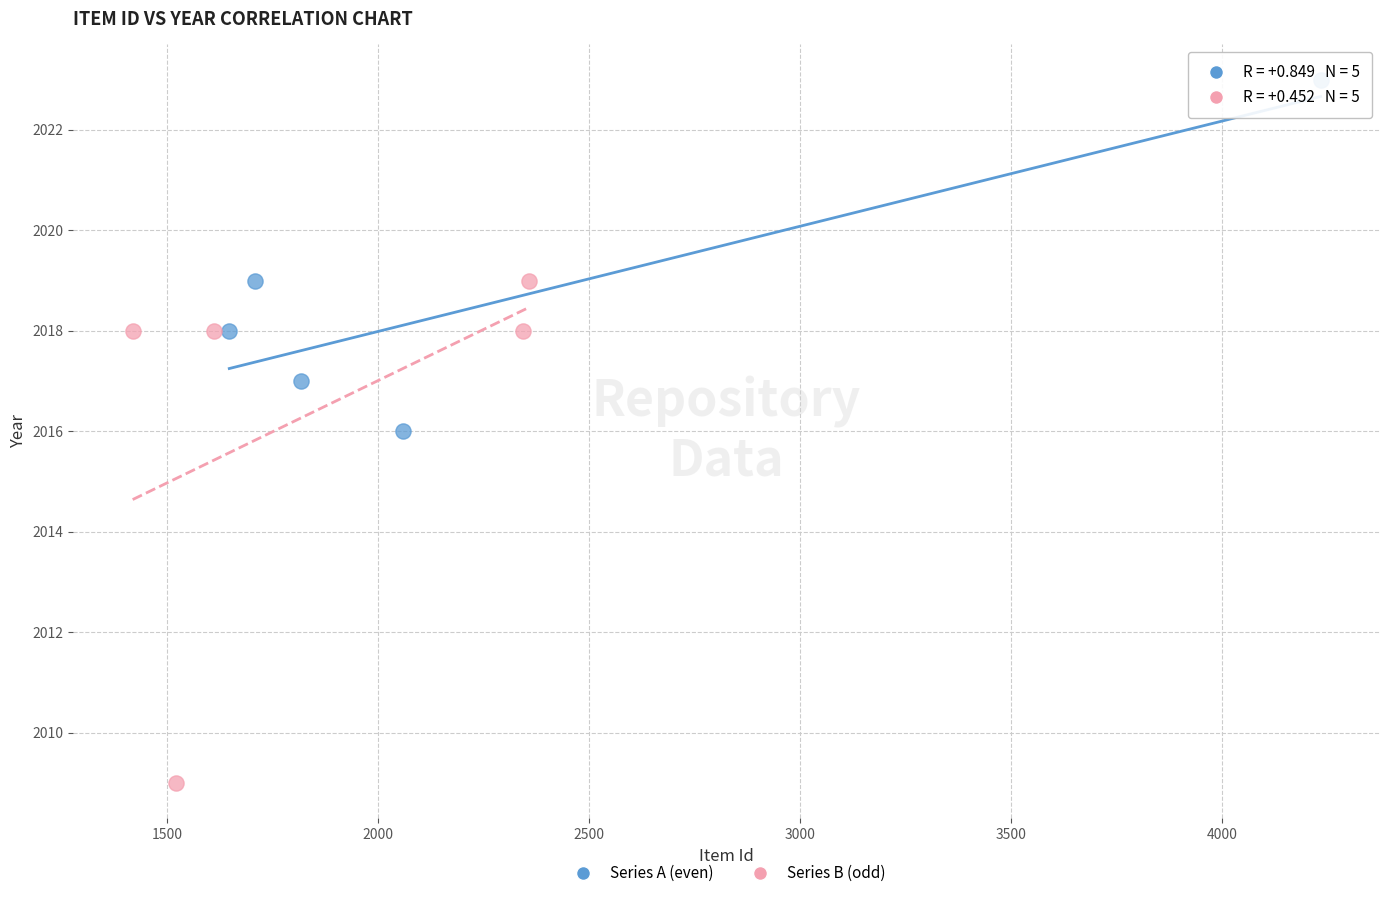

Which series reaches the minimum Y coordinate?

Series B (odd)